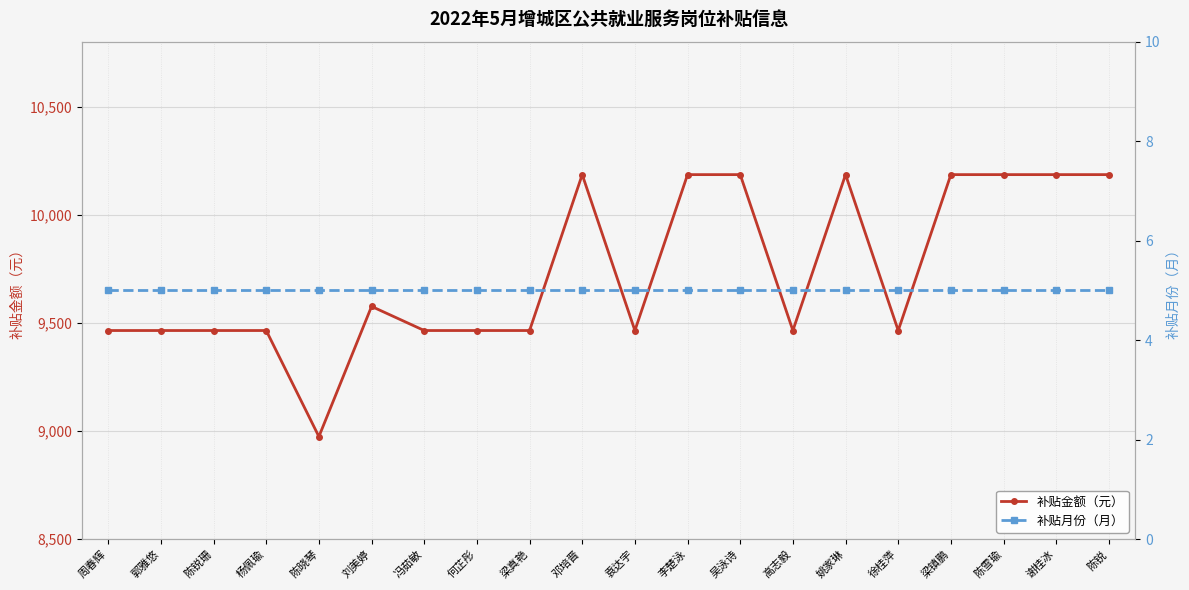

True or false: 补贴月份（月） has more than 0 points higher than both neighbors.

False